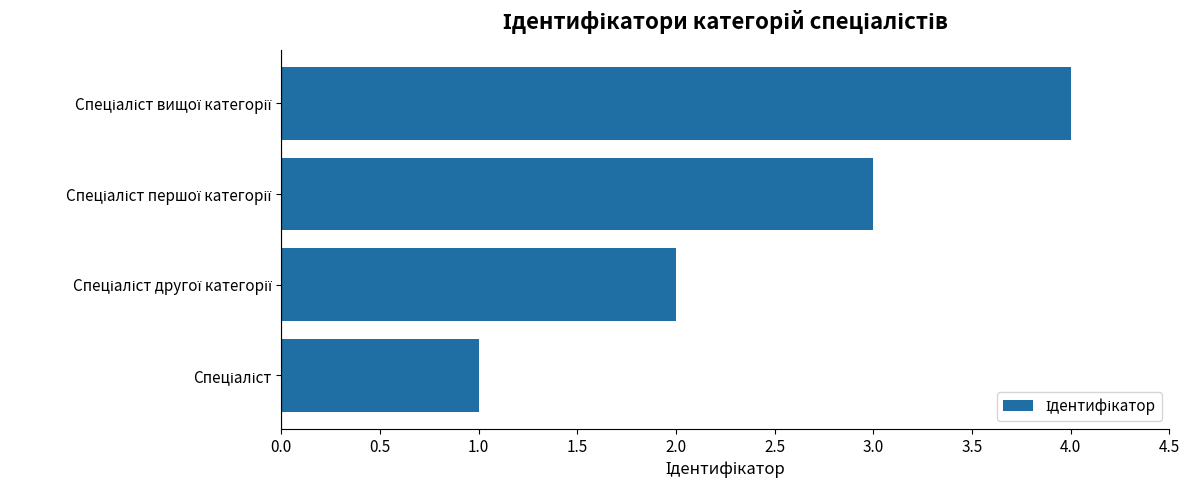

What is the greatest value displayed?

4